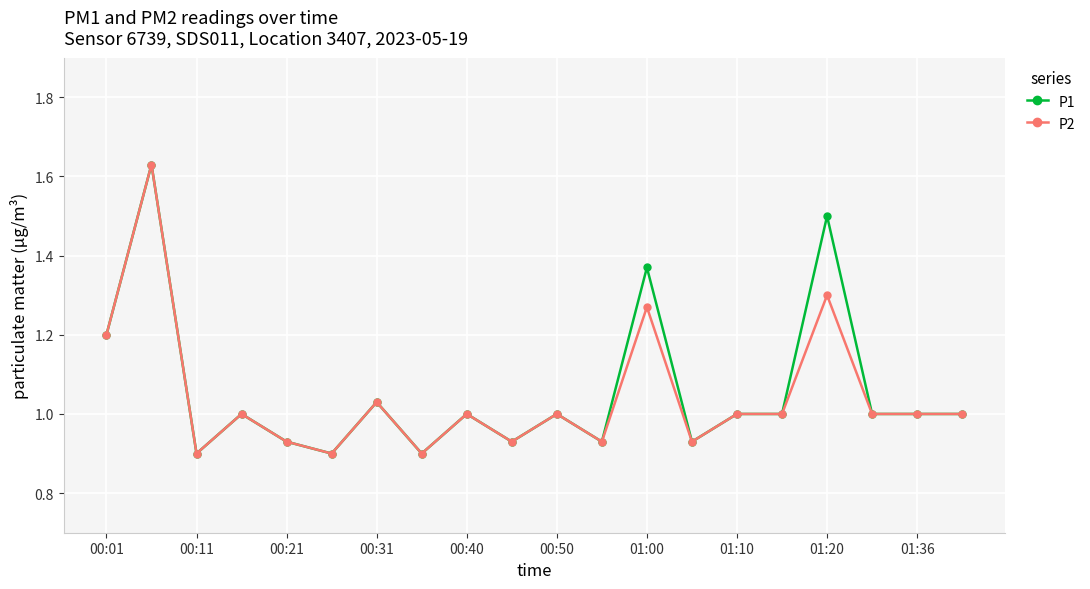

Count the number of data series in this chart.

2